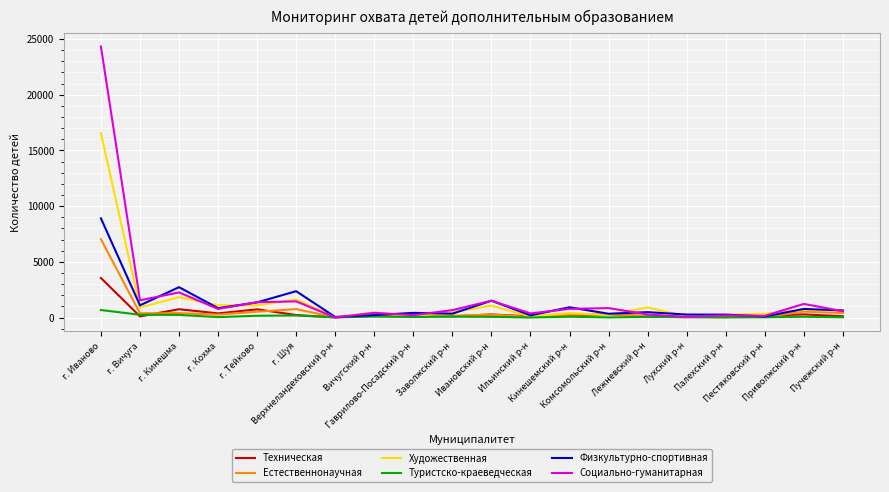

What is the spread (max minus min) of values at г. Тейково?

1213